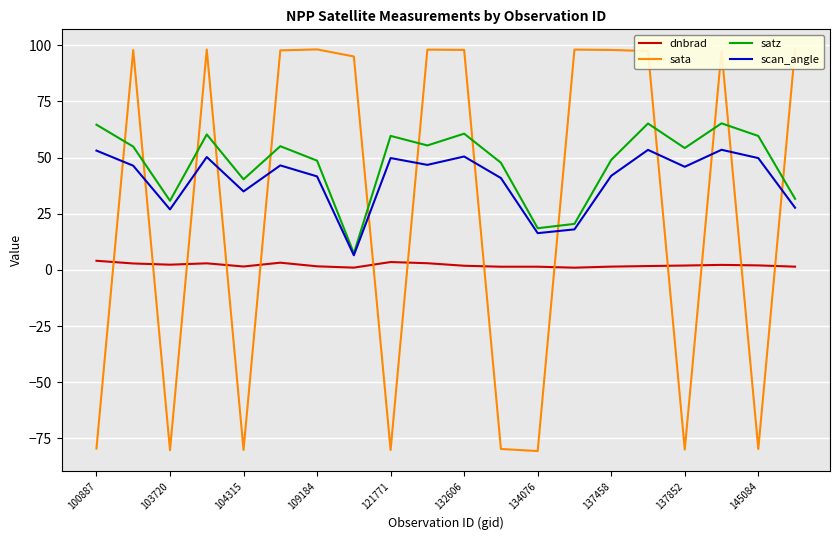

How many intersections are there between sata and dnbrad?

13